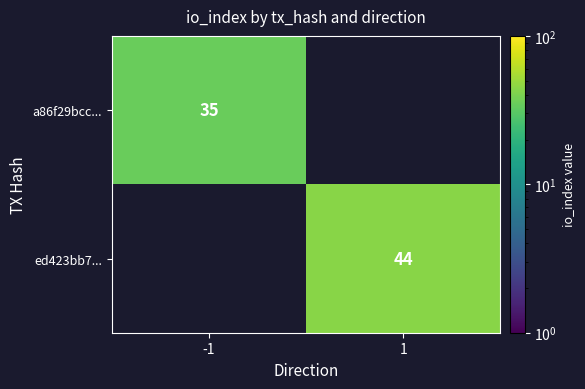

True or false: a86f29bcc... has a value of 35 at -1.

True